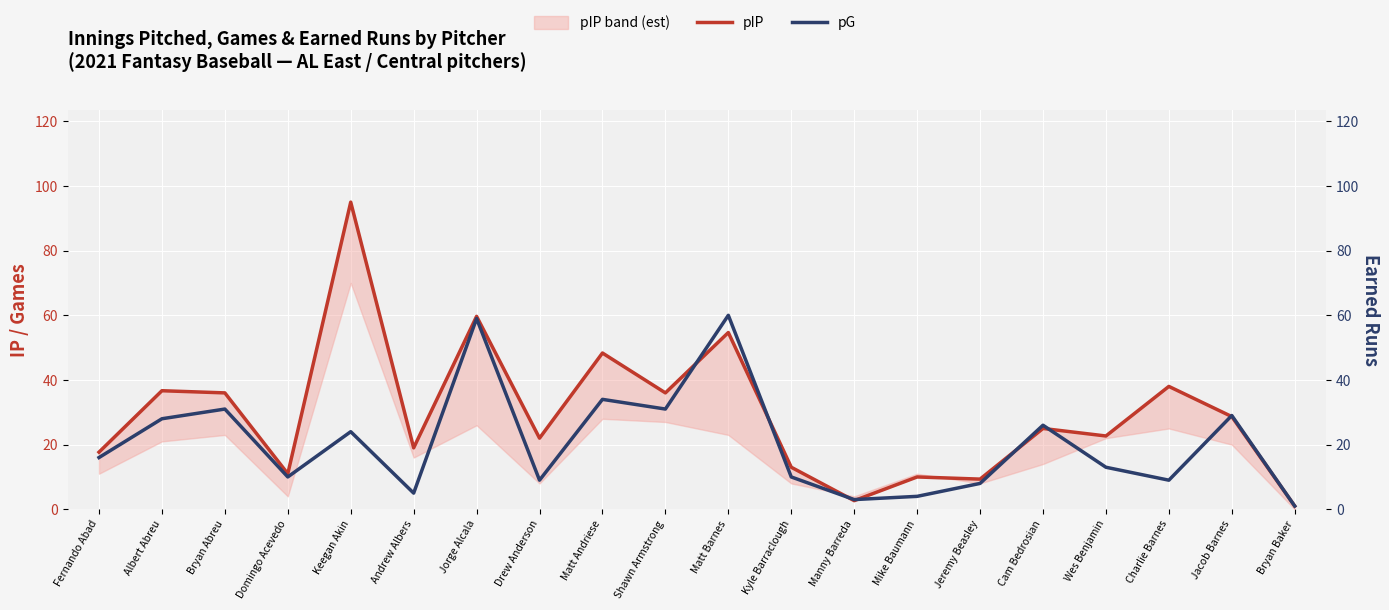

At how many categories does at least one series exceed 94?

1